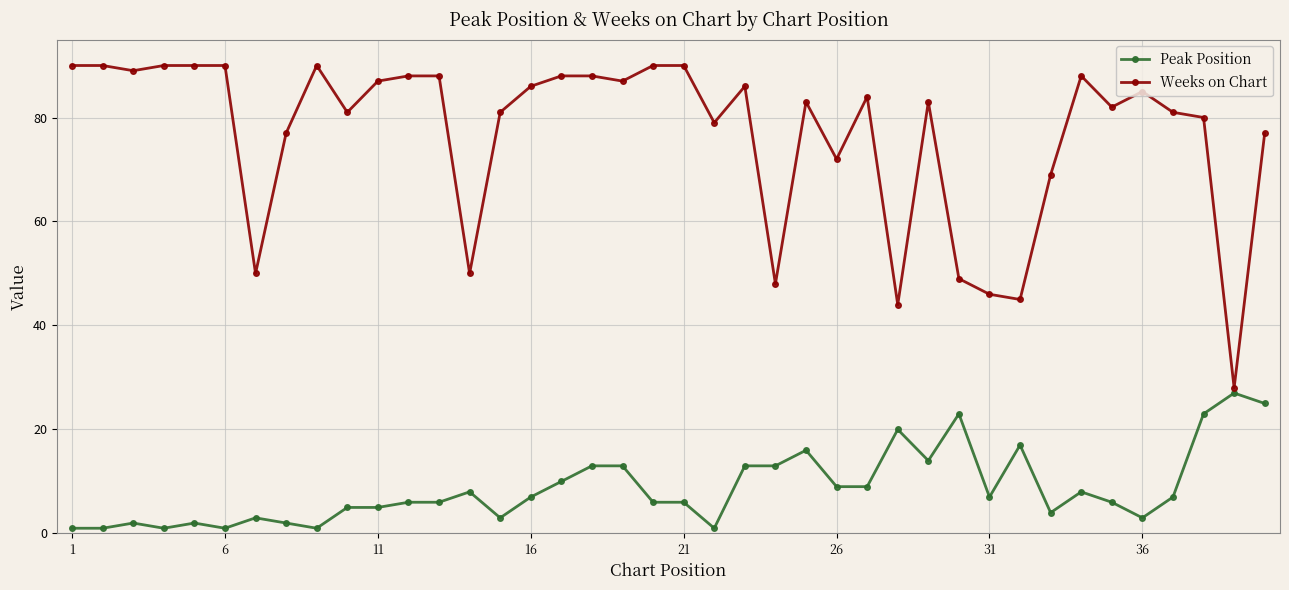

What is the sum of all Weeks on Chart values?

3069